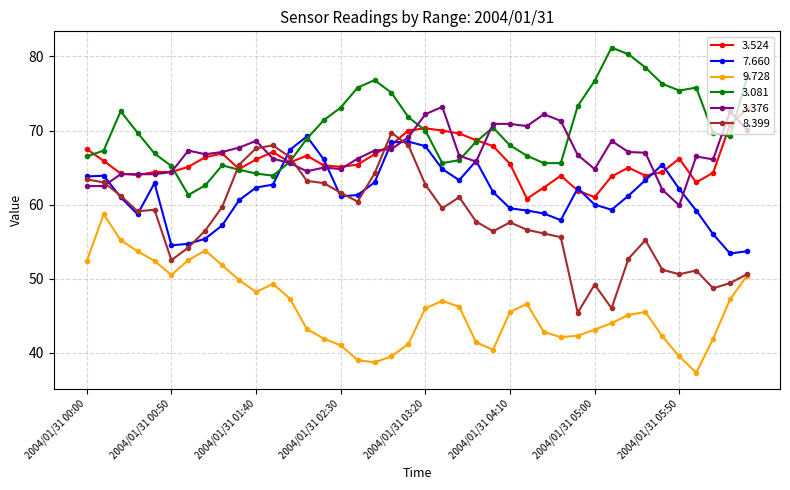

How many distinct data groups are displayed?

6